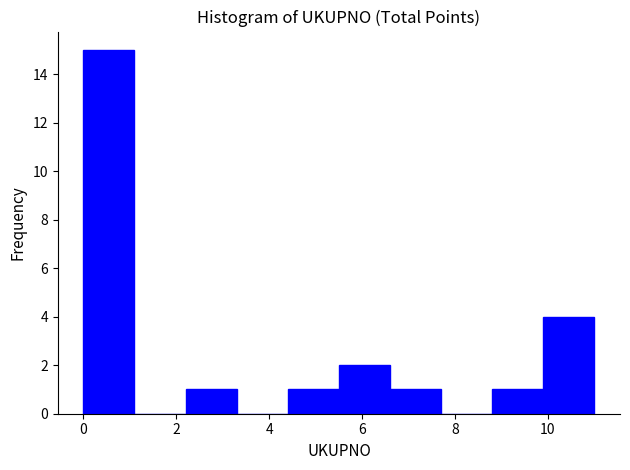

How tall is the bar that spans 8.8 to 9.9 on the x-axis? Neither the bar edges nor the heights are printed on the chart, so give them approximately, as read against the axes.

1